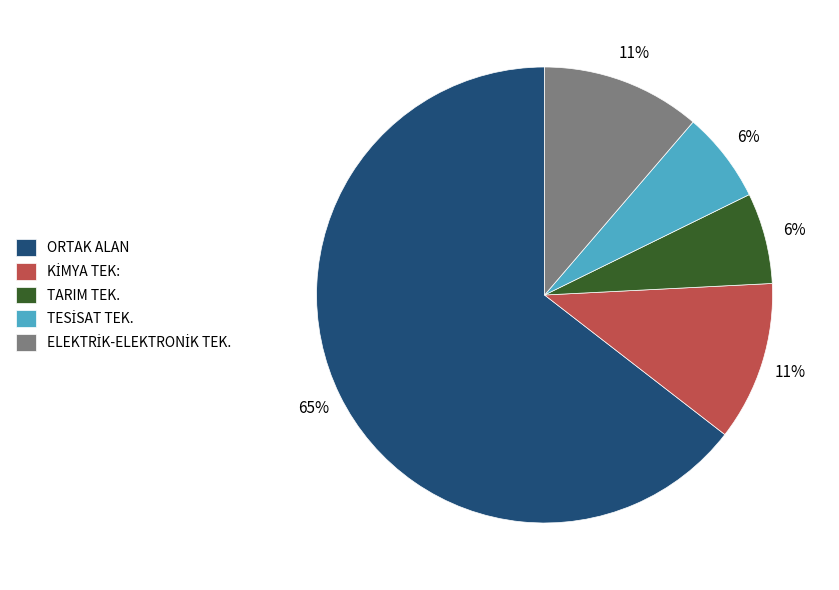

To the nearest percent, what percentage of the pie is TARIM TEK.?

6%